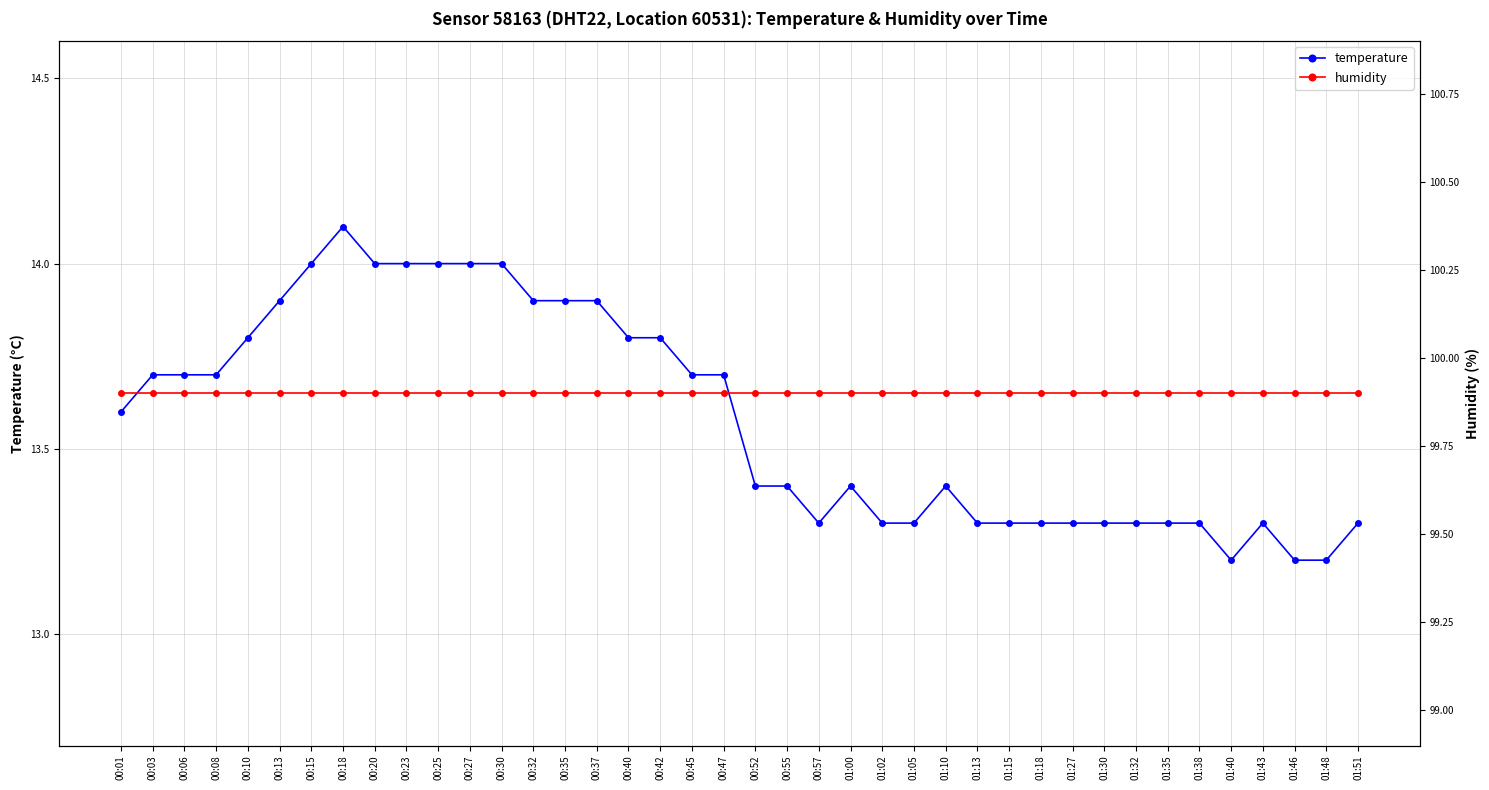

True or false: humidity and temperature cross at least once.

False